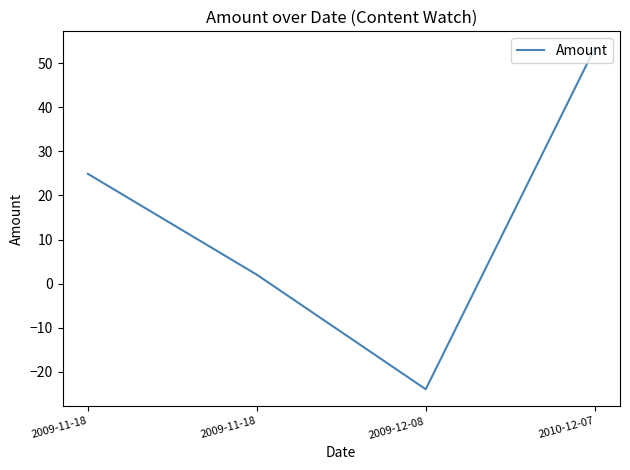

What value does the data have at 2009-11-18?

2.0